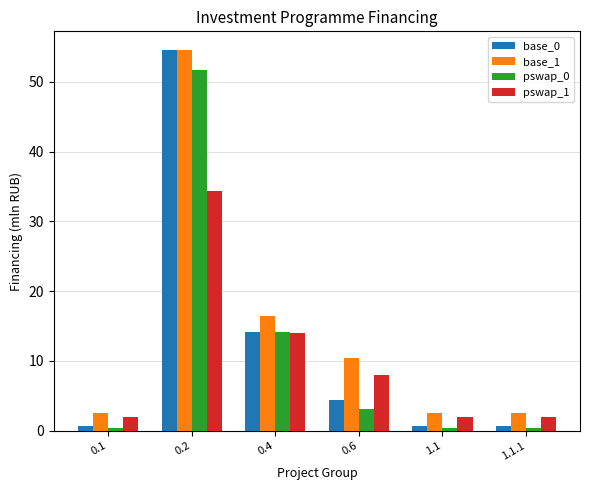

What is the difference between the maximum and minimum values in the pswap_0 series?

51.3